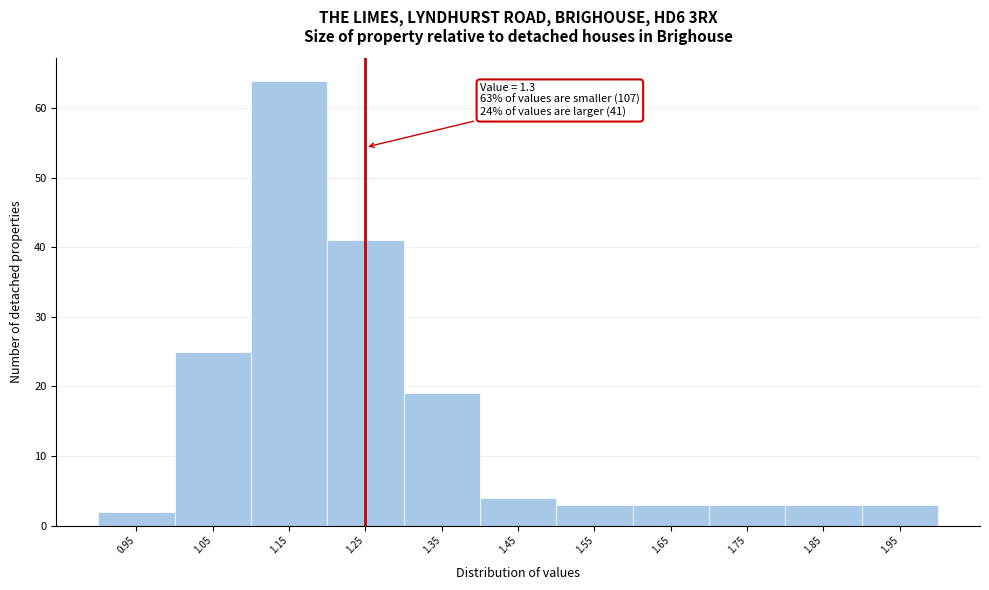

Reading left to right, list all the values displayed in this chart.

0.95=2	1.05=25	1.15=64	1.25=41	1.35=19	1.45=4	1.55=3	1.65=3	1.75=3	1.85=3	1.95=3